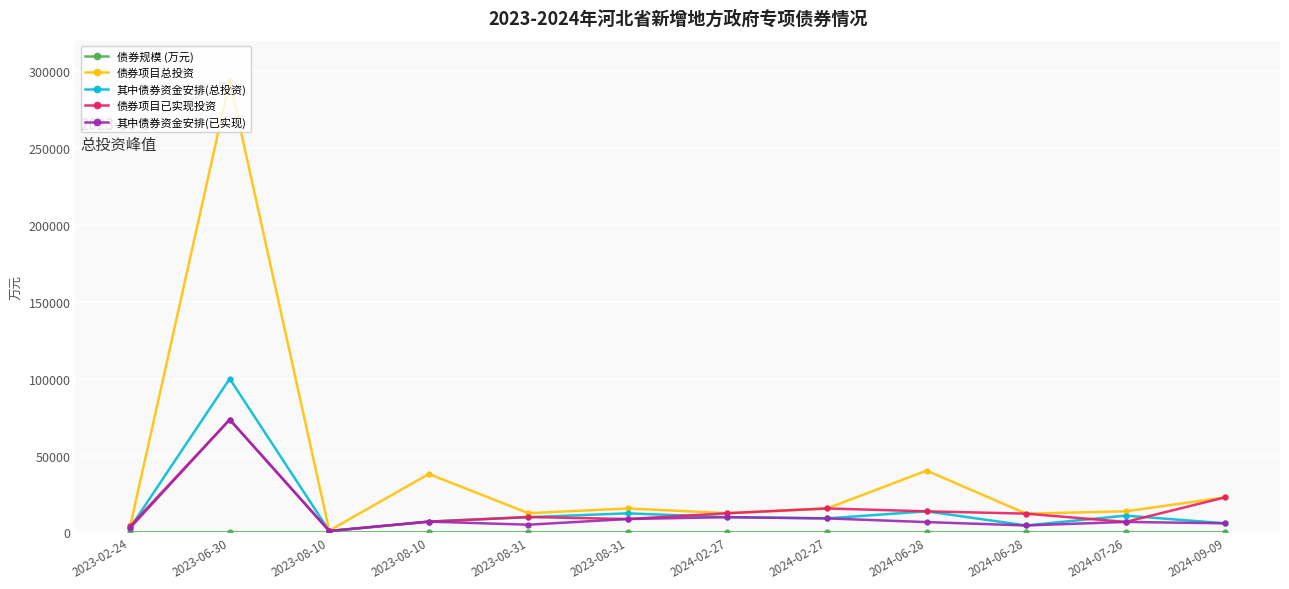

At which label does 其中债券资金安排(总投资) first exceed 9900?

2023-06-30